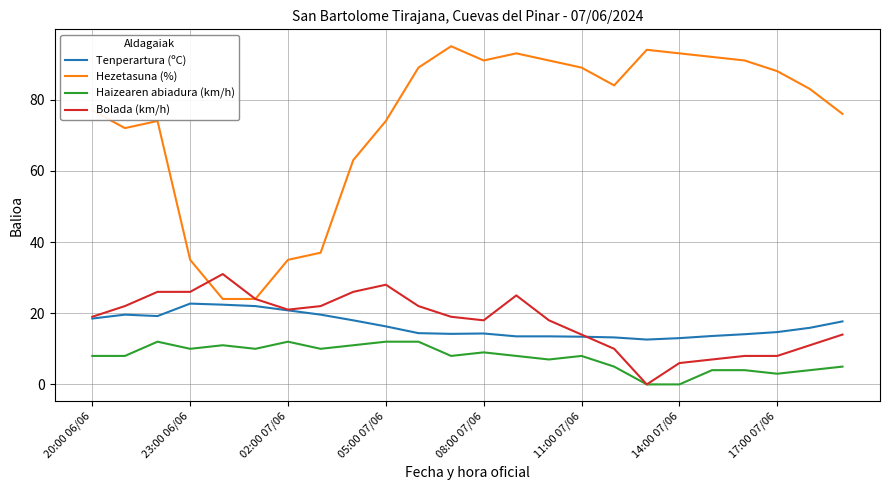

What is the sum of all Bolada (km/h) values?

425.0